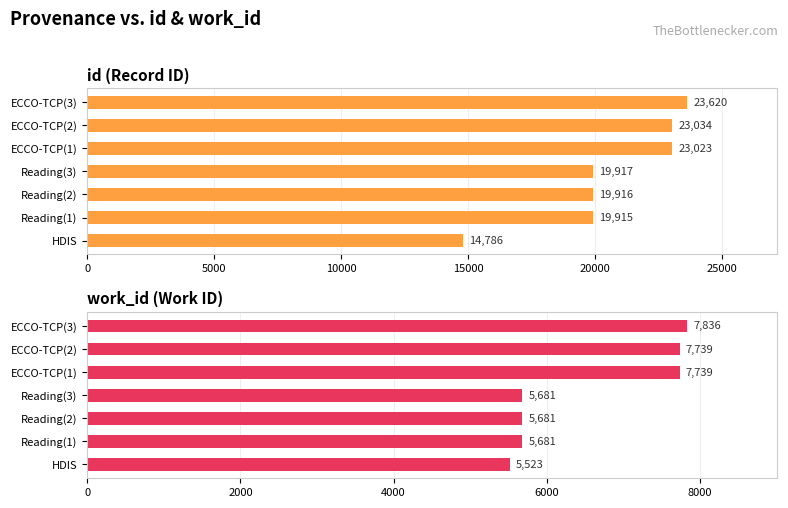

How many categories are shown in the chart?

7